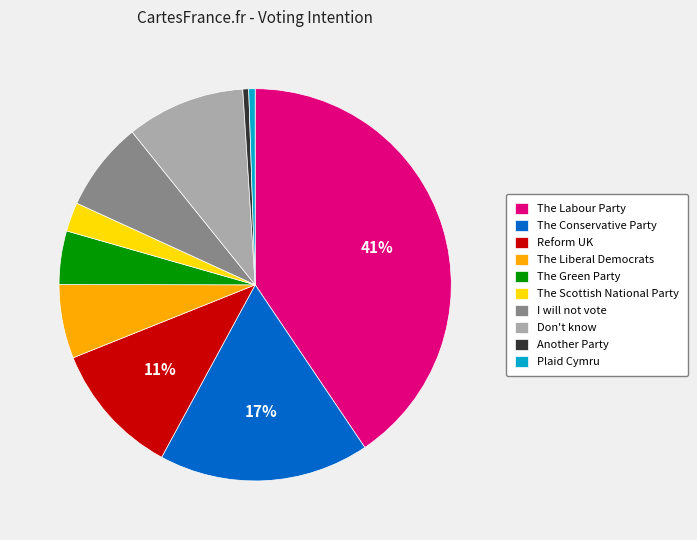

The Another Party slice represents 15% of the pie. True or false?

False